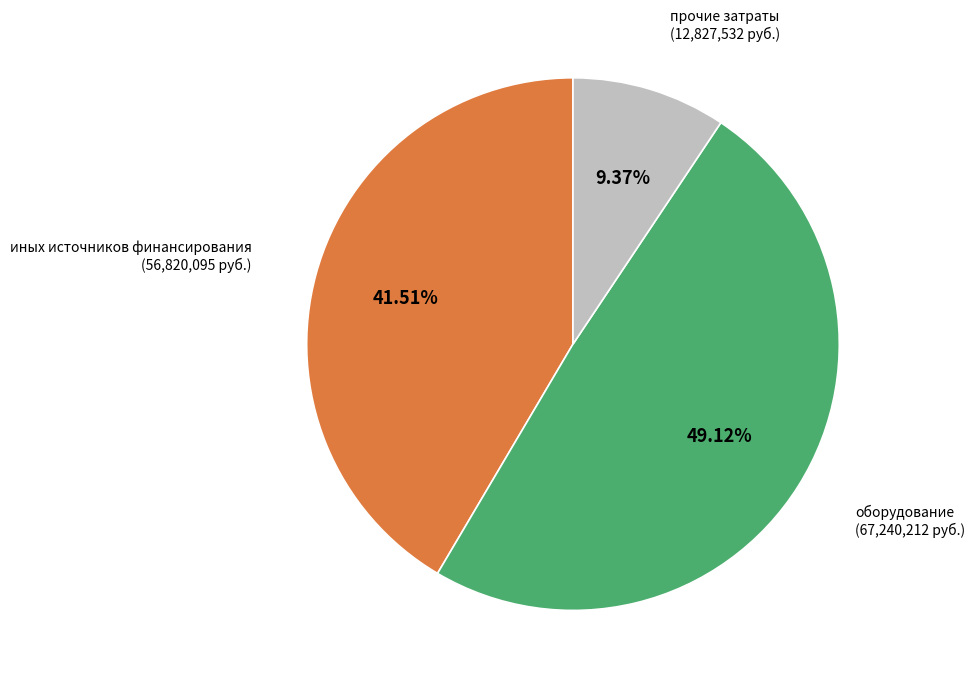

Which slice is the smallest?

прочие затраты